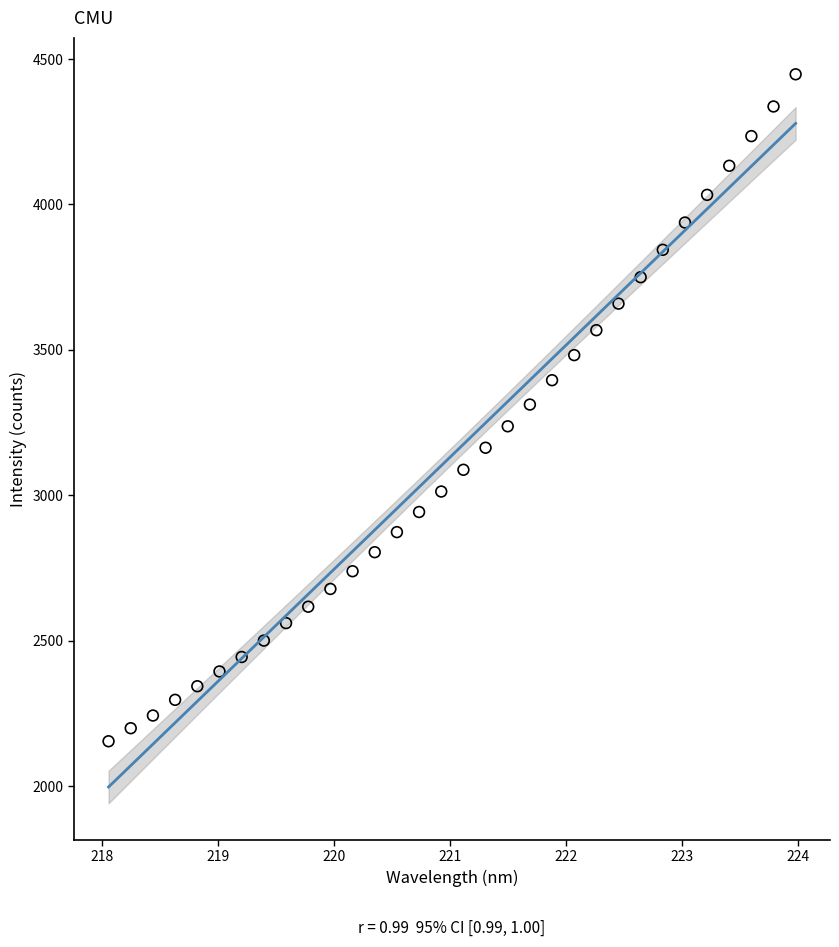

What is the range of X values (max minus min)?

5.9